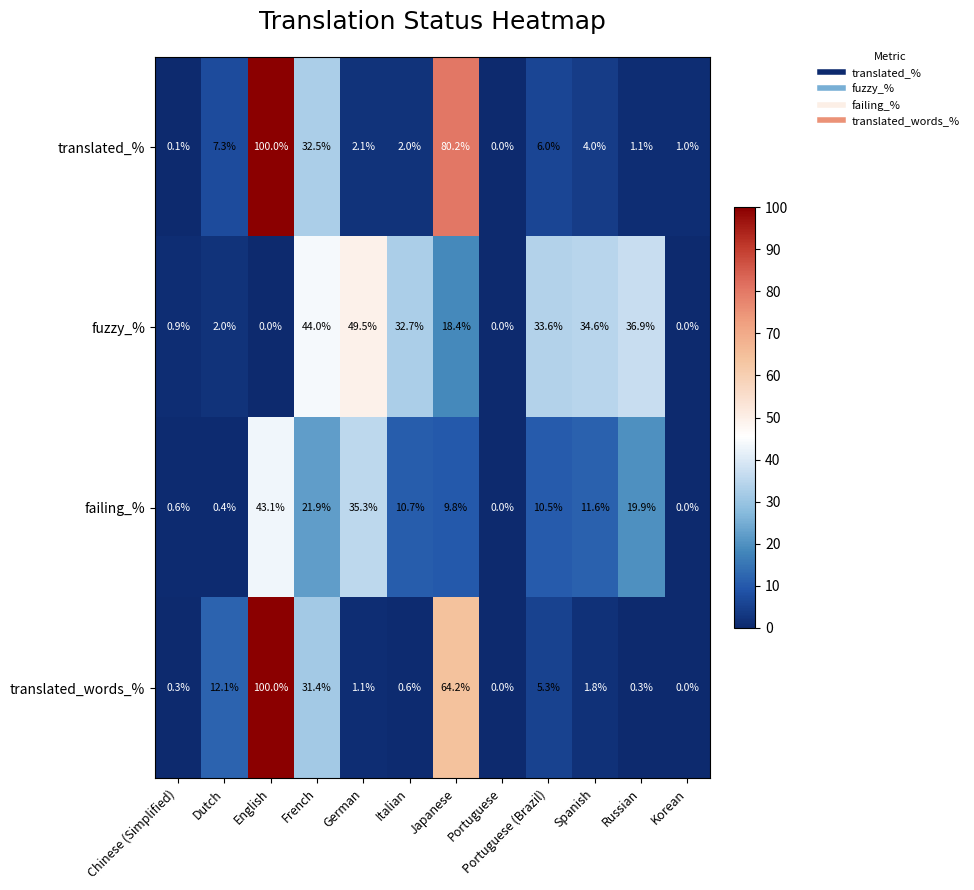

Where does the translated_words_% series first go above 1?

Dutch